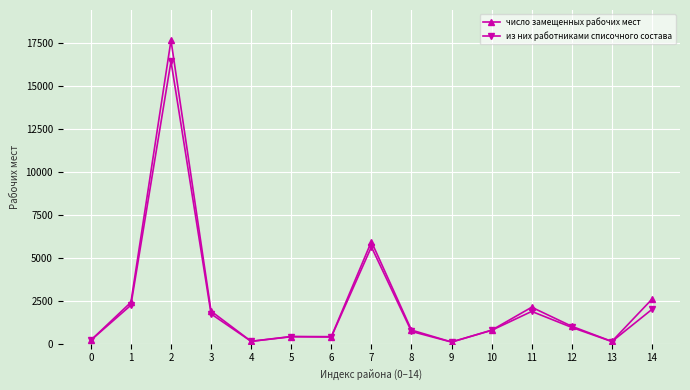

Rank the series by their maximum value, from highest to lowest.

число замещенных рабочих мест, из них работниками списочного состава